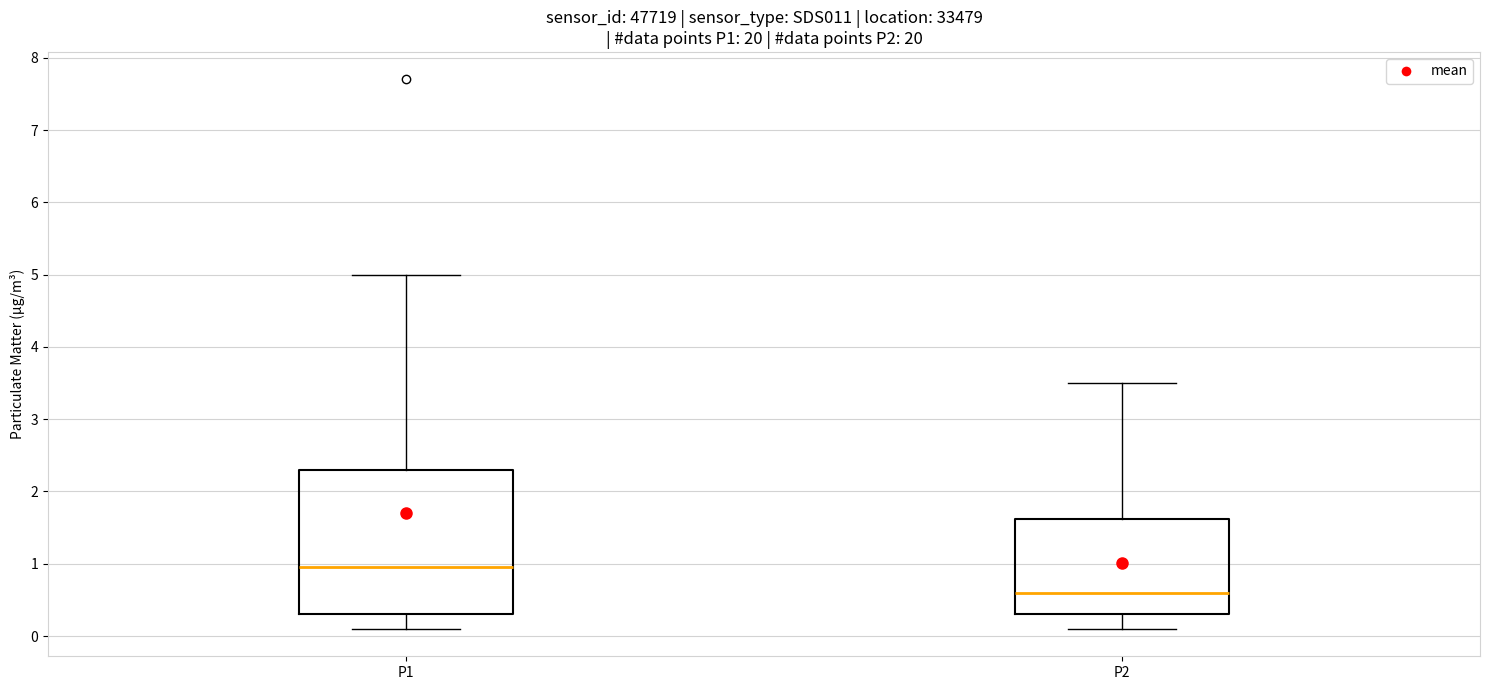

Which box has the lowest median line?

P2